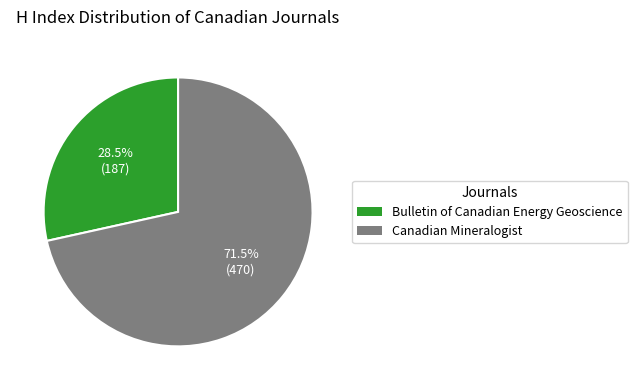

Which has a higher value, Canadian Mineralogist or Bulletin of Canadian Energy Geoscience?

Canadian Mineralogist